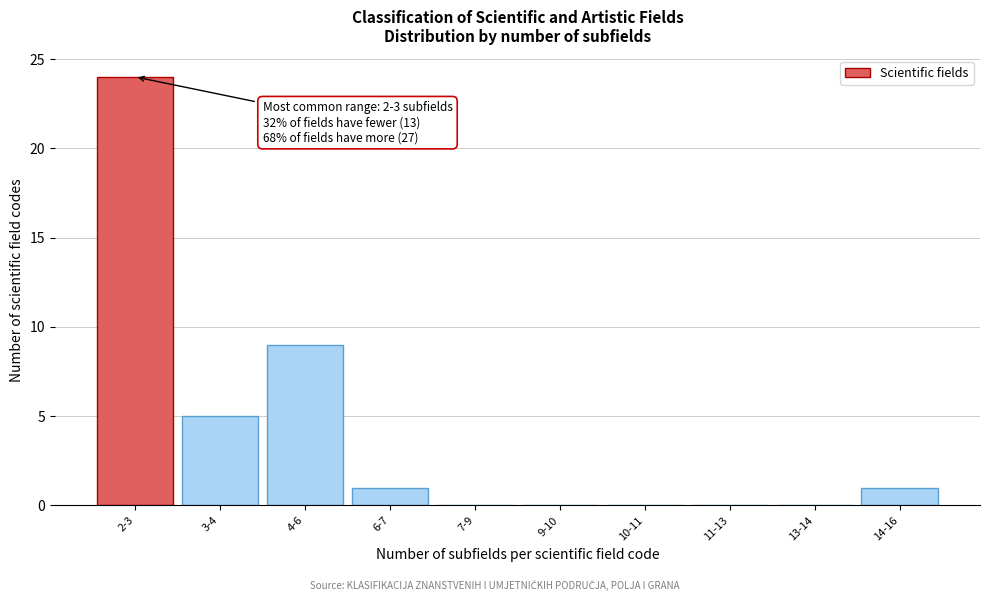

Reading left to right, transcribe all the data shown in this chart.

2-3=24	3-4=5	4-6=9	6-7=1	7-9=0	9-10=0	10-11=0	11-13=0	13-14=0	14-16=1